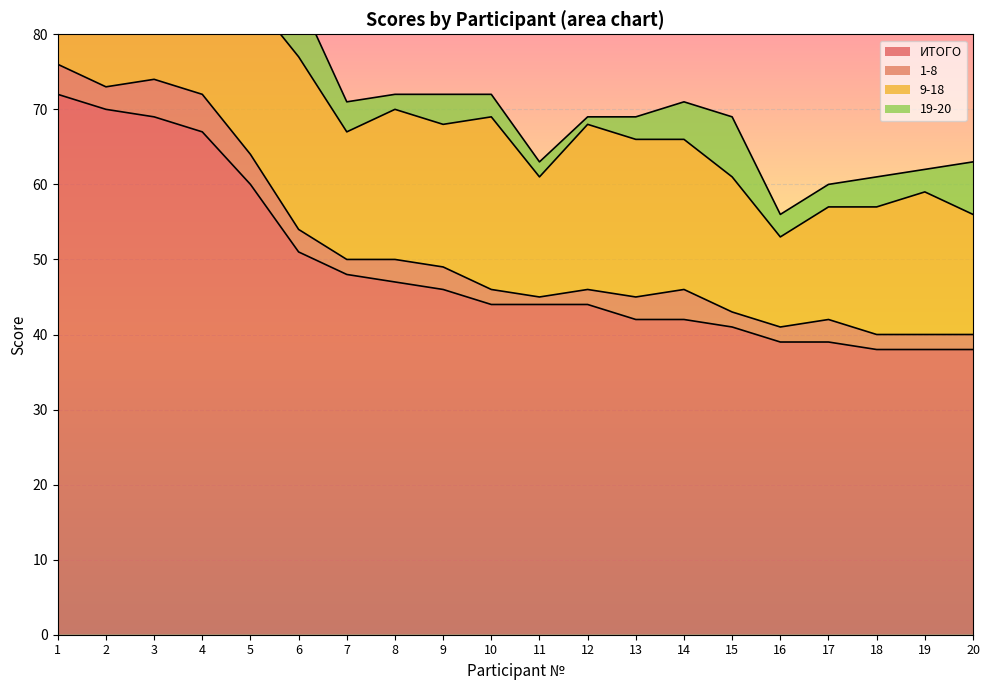

Reading left to right, what are all the values shown in this chart?

ИТОГО: 1=72	2=70	3=69	4=67	5=60	6=51	7=48	8=47	9=46	10=44	11=44	12=44	13=42	14=42	15=41	16=39	17=39	18=38	19=38	20=38
1-8: 1=4	2=3	3=5	4=5	5=4	6=3	7=2	8=3	9=3	10=2	11=1	12=2	13=3	14=4	15=2	16=2	17=3	18=2	19=2	20=2
9-18: 1=23	2=22	3=24	4=23	5=21	6=23	7=17	8=20	9=19	10=23	11=16	12=22	13=21	14=20	15=18	16=12	17=15	18=17	19=19	20=16
19-20: 1=8	2=8	3=8	4=8	5=6	6=8	7=4	8=2	9=4	10=3	11=2	12=1	13=3	14=5	15=8	16=3	17=3	18=4	19=3	20=7